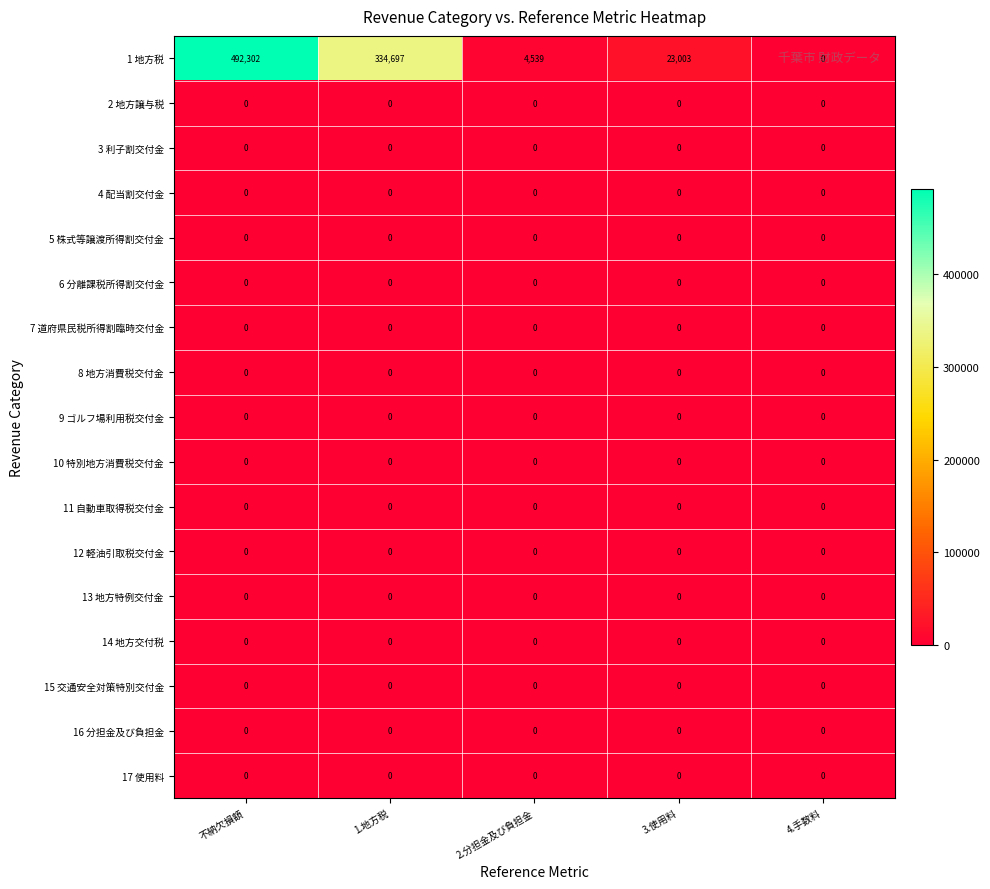

Between 不納欠損額 and 2.分担金及び負担金, which series saw the biggest shift?

1 地方税